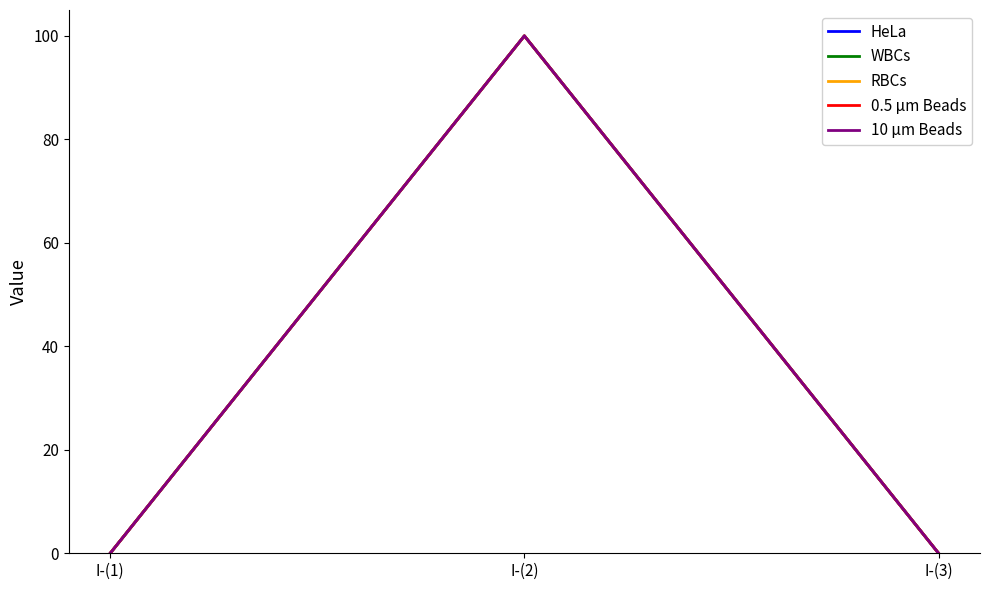

How many lines are shown in the chart?

5